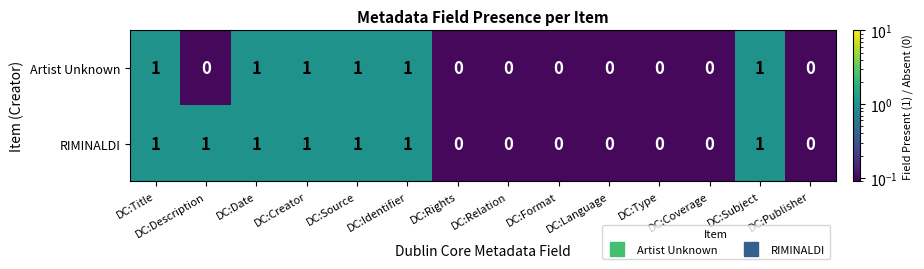

Which series has the largest total across all categories?

RIMINALDI